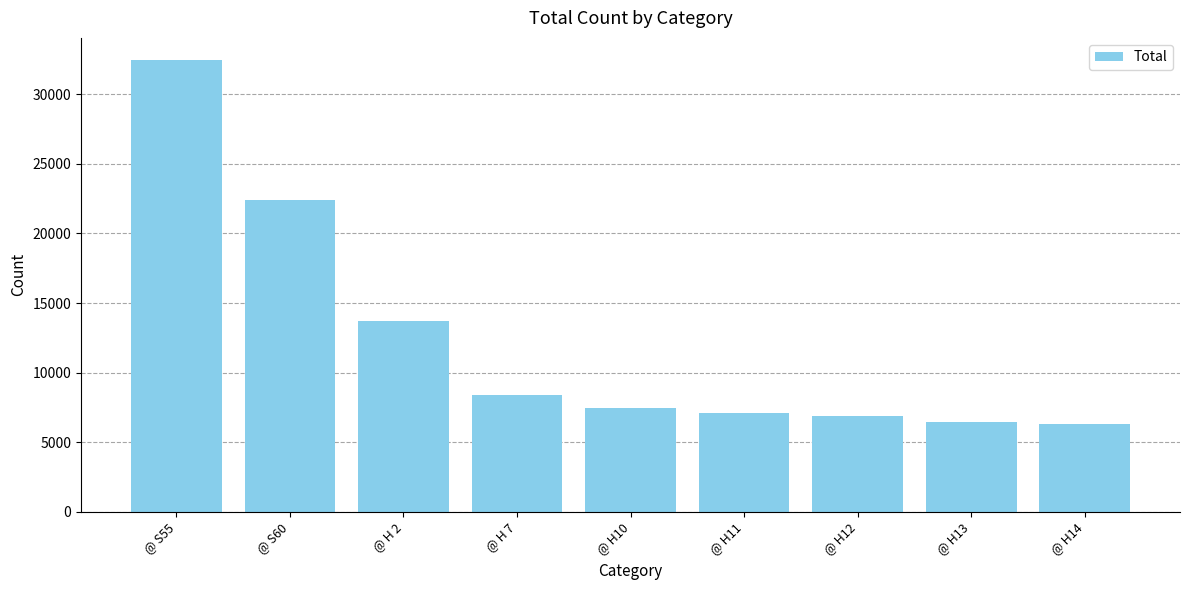

Reading left to right, what are all the values shown in this chart?

@ S55=32422	@ S60=22379	@ H 2=13704	@ H 7=8412	@ H10=7447	@ H11=7102	@ H12=6881	@ H13=6476	@ H14=6333